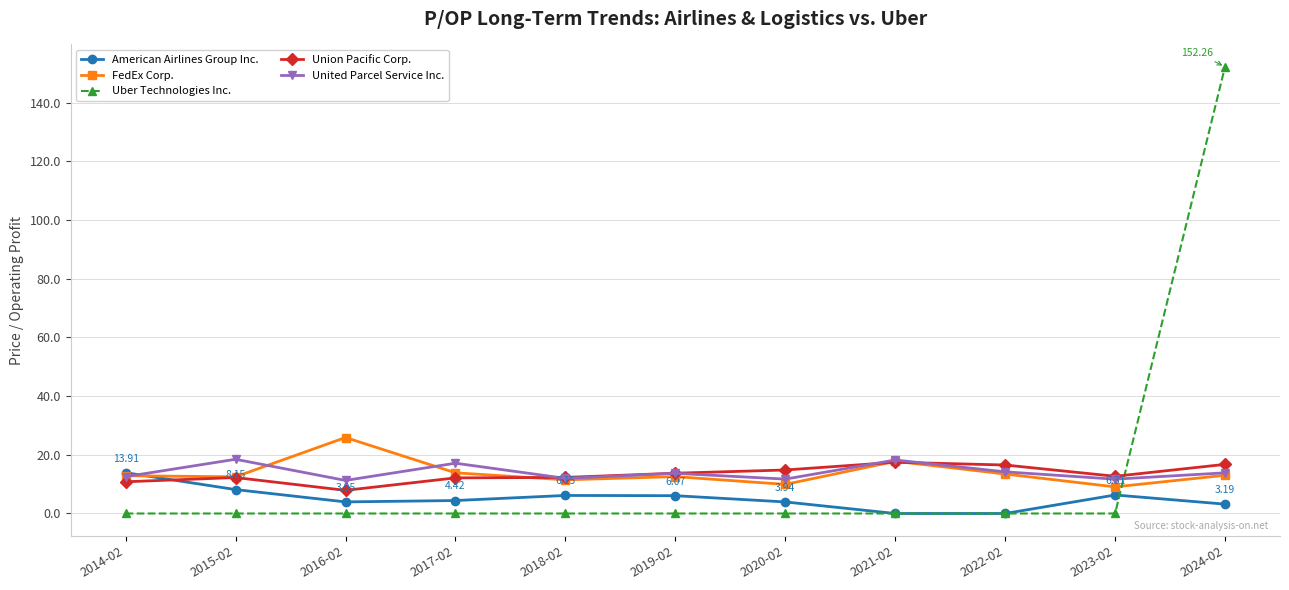

How many lines are shown in the chart?

5